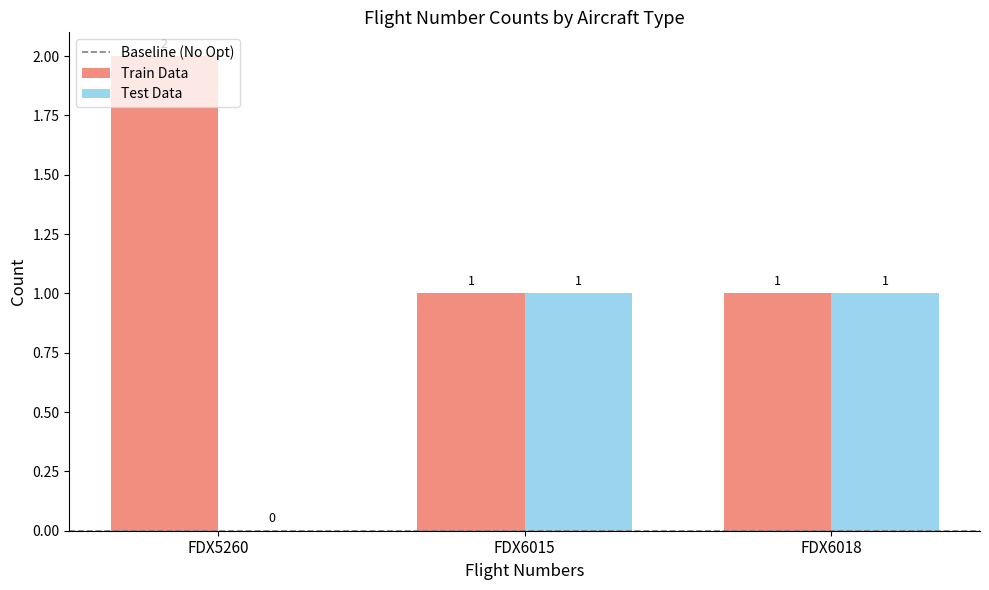

At which label is Test Data closest to 0?

FDX5260